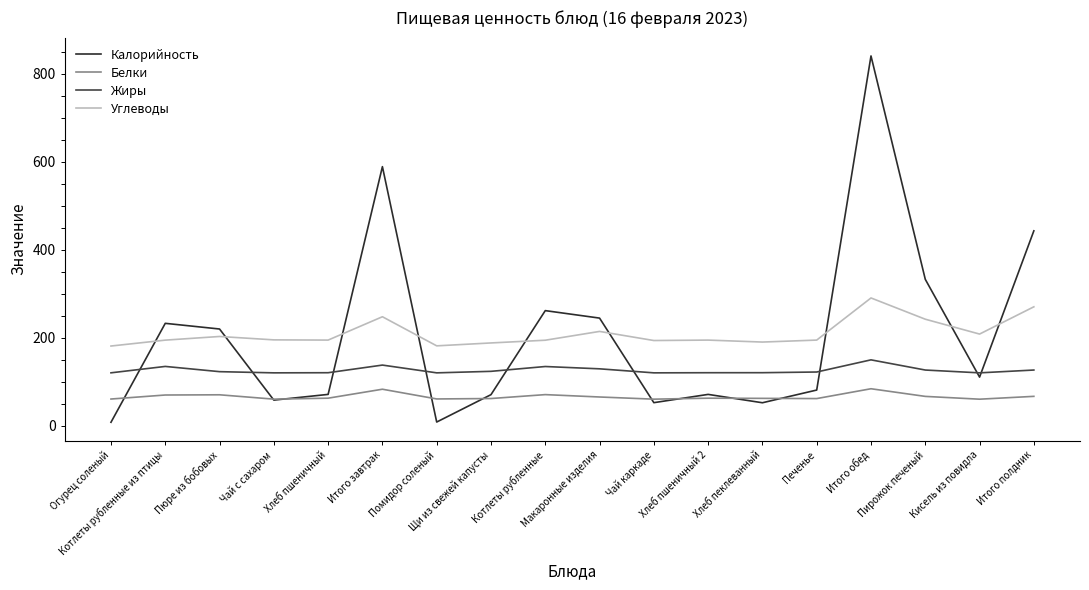

What is the difference between the highest and lowest values at Котлеты рубленные?

191.0